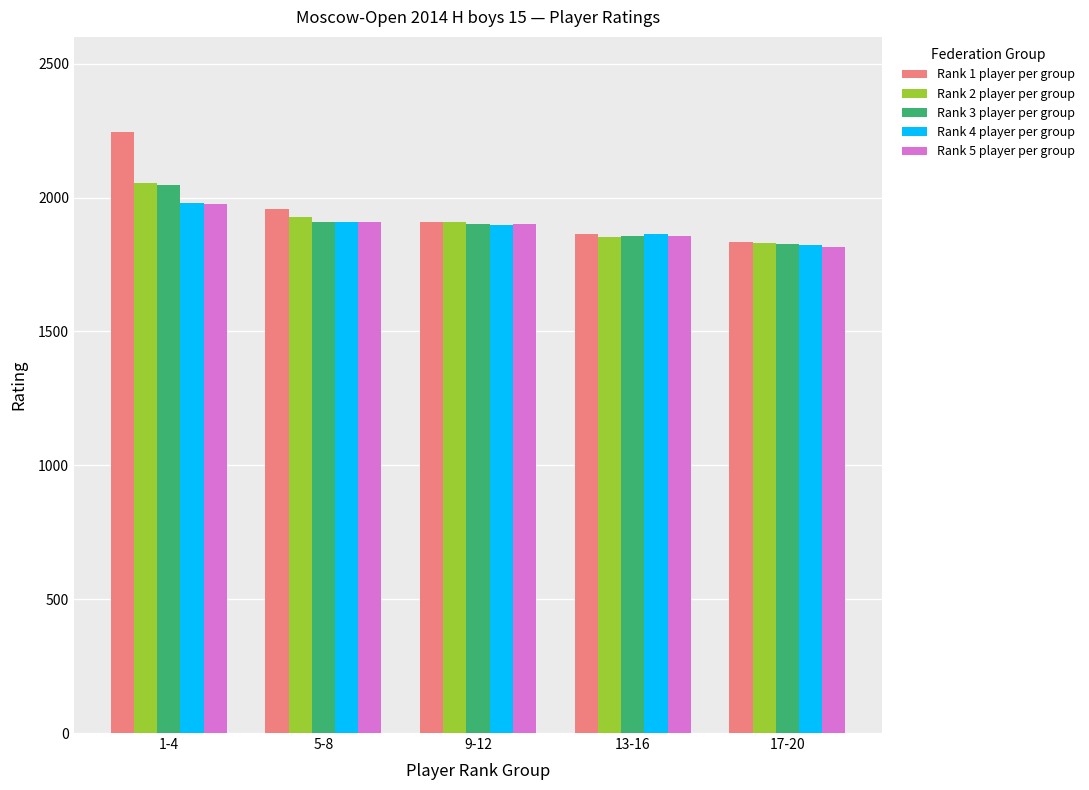

What is the sum of all Rank 4 player per group values?

9473